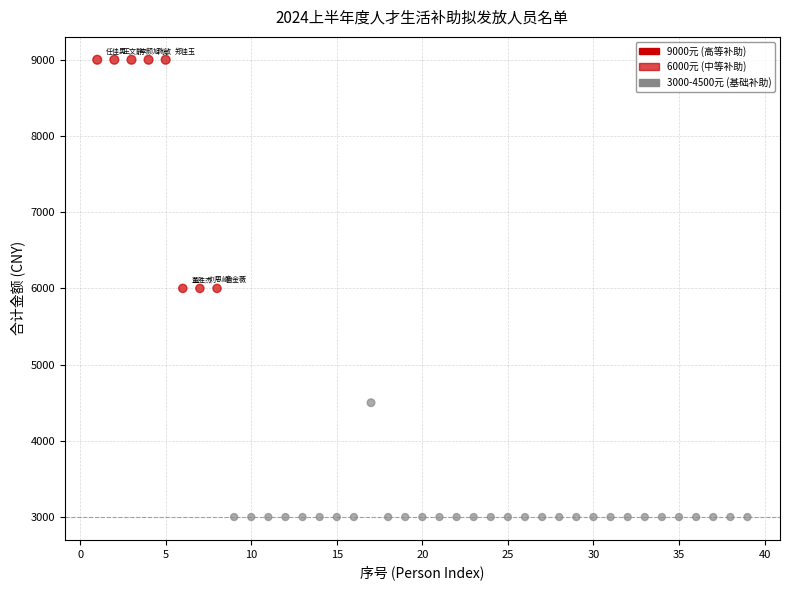

What is the range of Y values (max minus min)?

6000